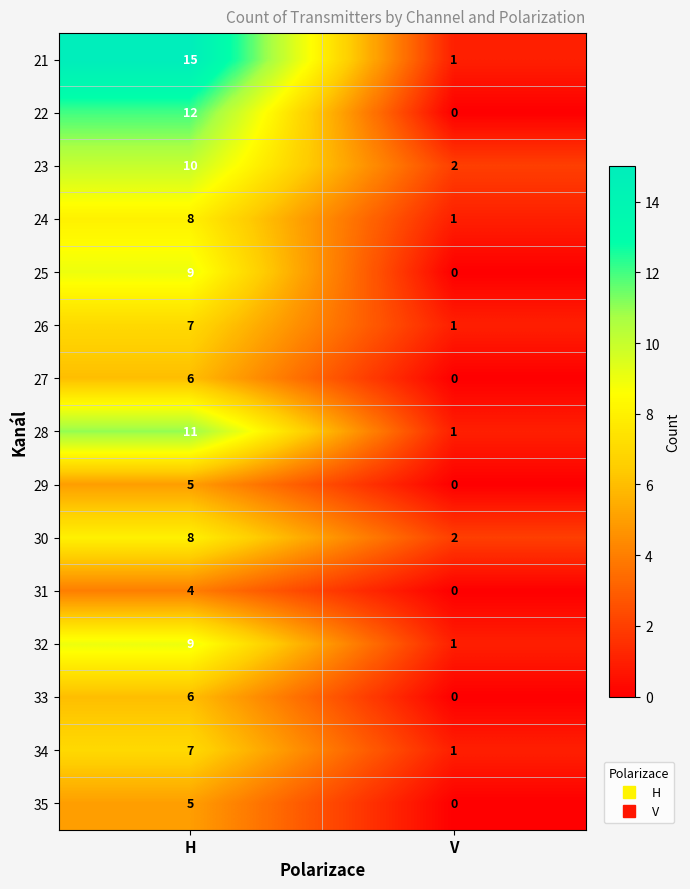

At which category is the sum across all series the highest?

H